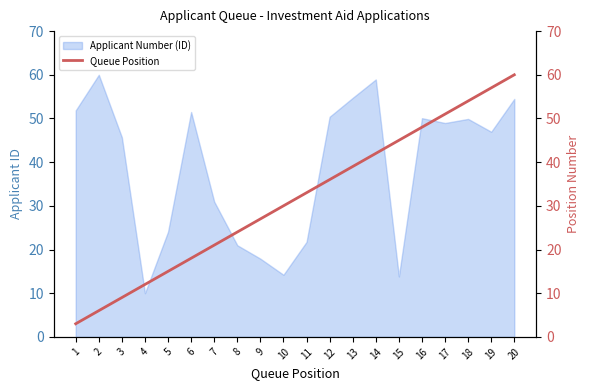

What is the minimum value for Applicant Number (ID)?

10.0